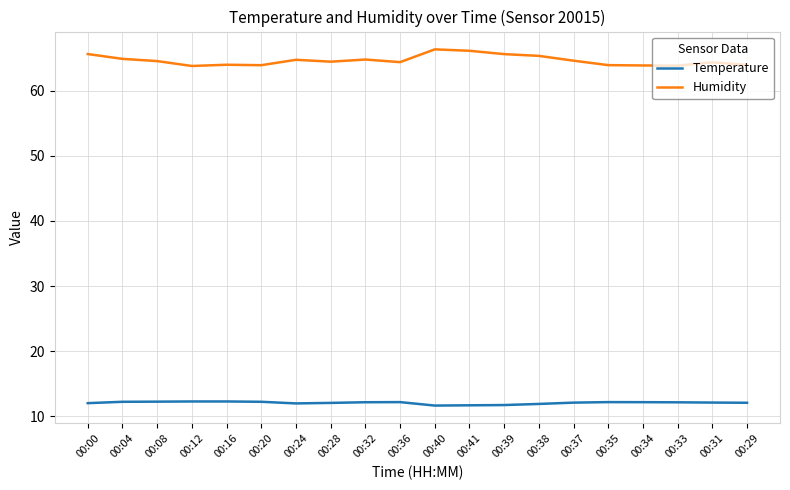

Which series has the largest range (max minus min)?

Humidity